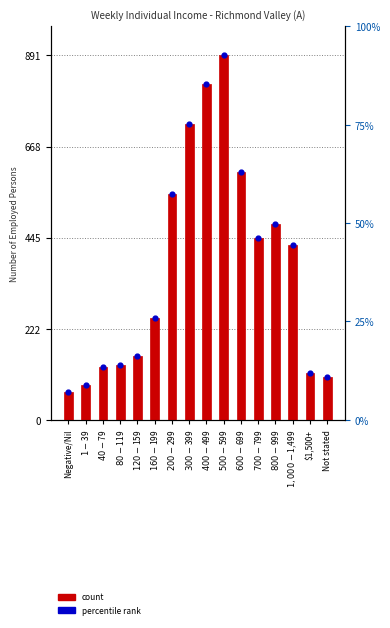

Which series reaches the maximum Y coordinate?

count